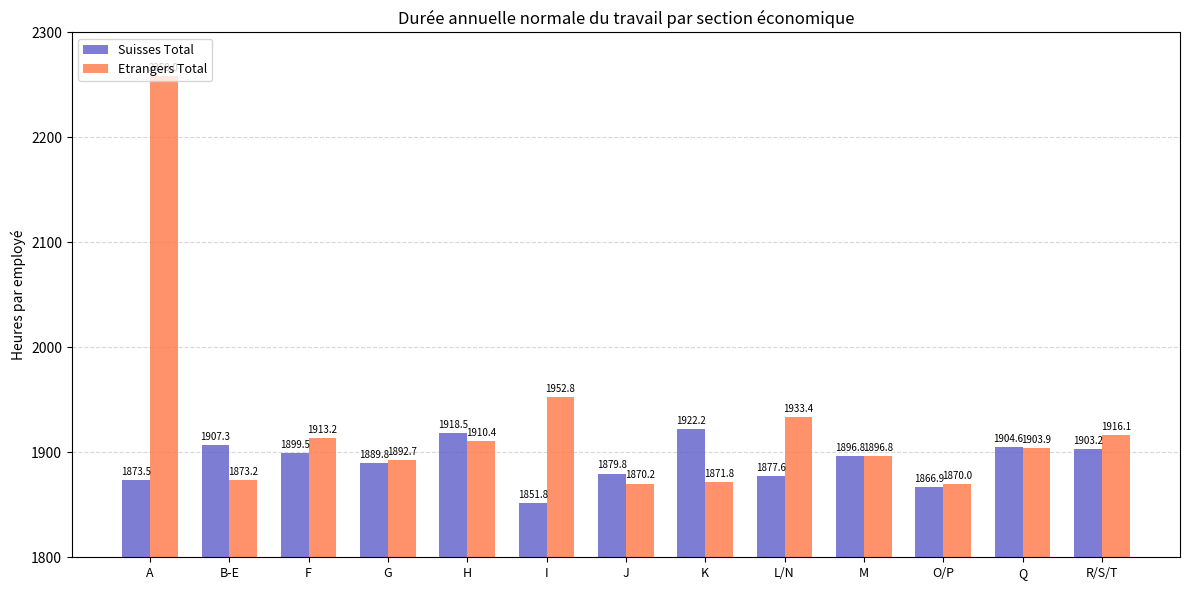

Where does the Etrangers Total series first go above 1903?

A